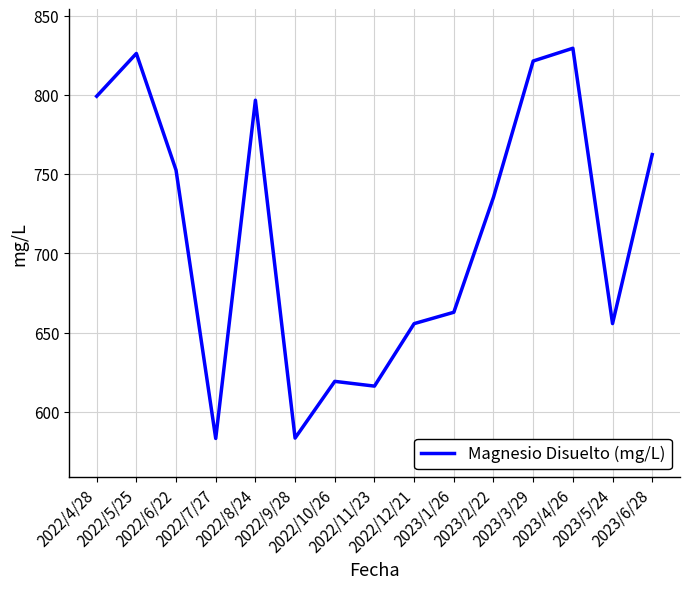

What is the sum of all values?

10698.7